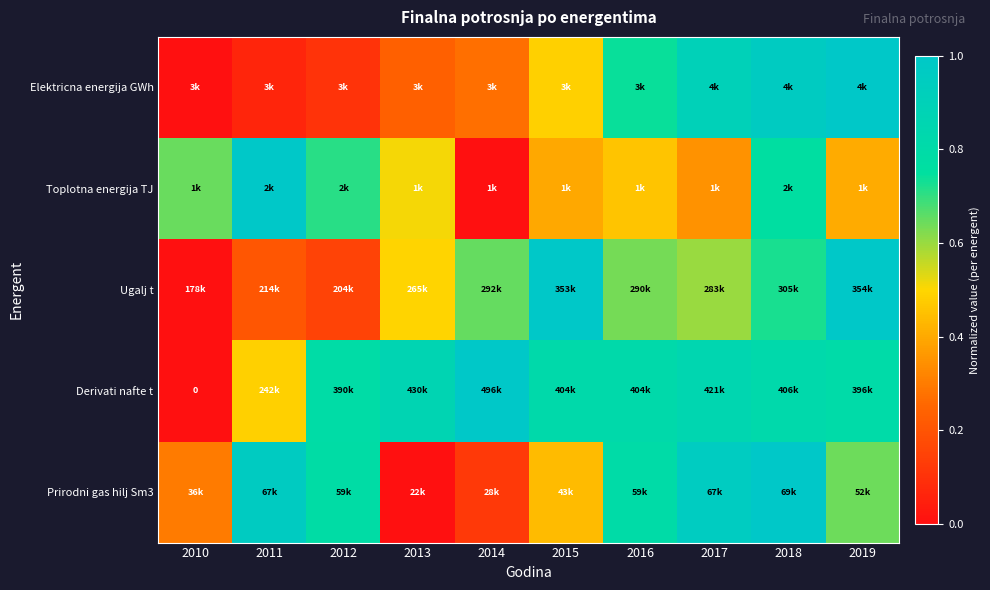

Which category has the lowest value across all series?

2010